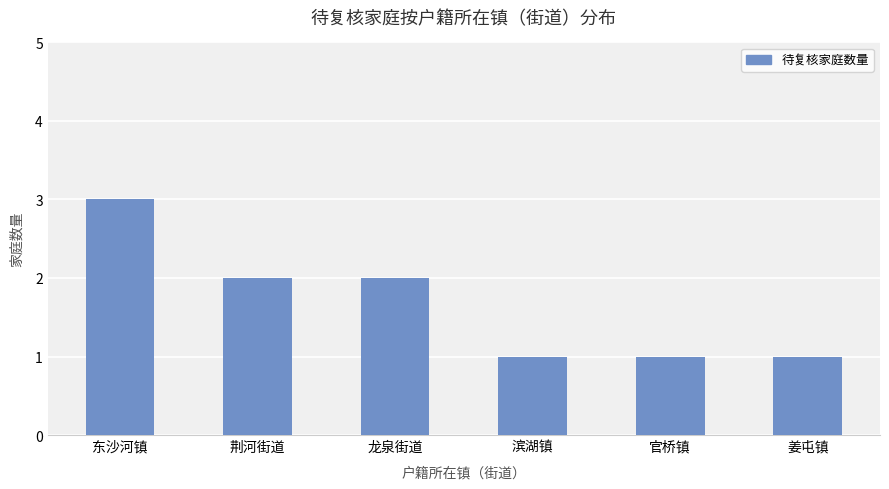

What is the approximate value at 东沙河镇?

3